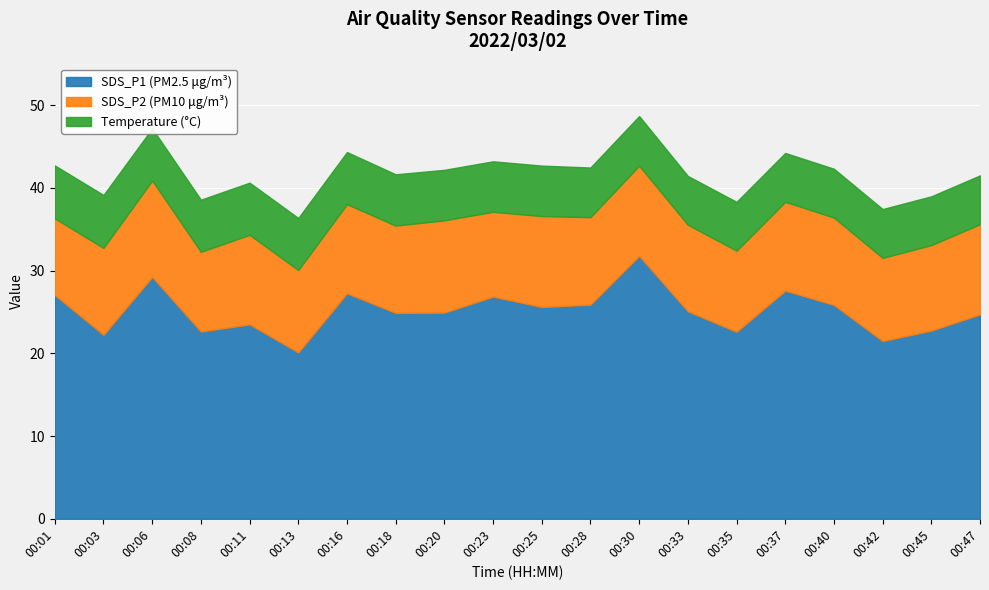

What is the lowest value of the Temp series?

5.9